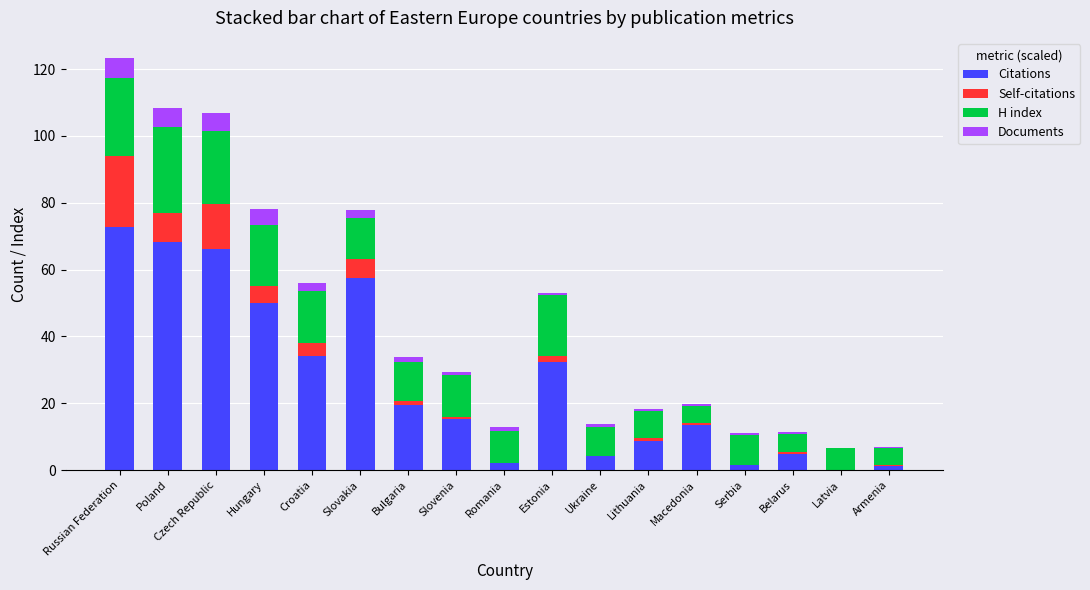

What is the total value across all series at Bulgaria?

33.8